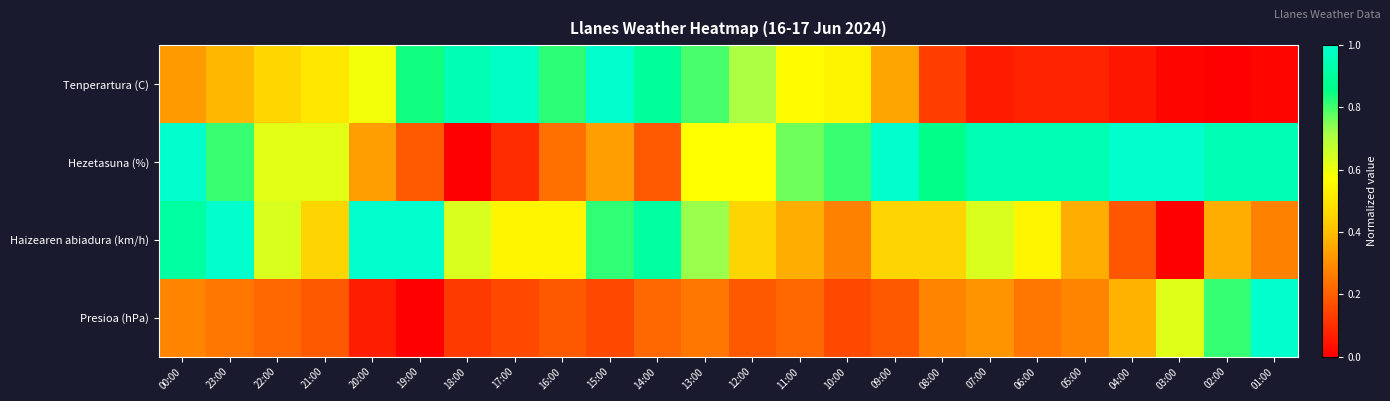

Rank the series by their maximum value, from highest to lowest.

Tenperartura (C), Hezetasuna (%), Haizearen abiadura (km/h), Presioa (hPa)